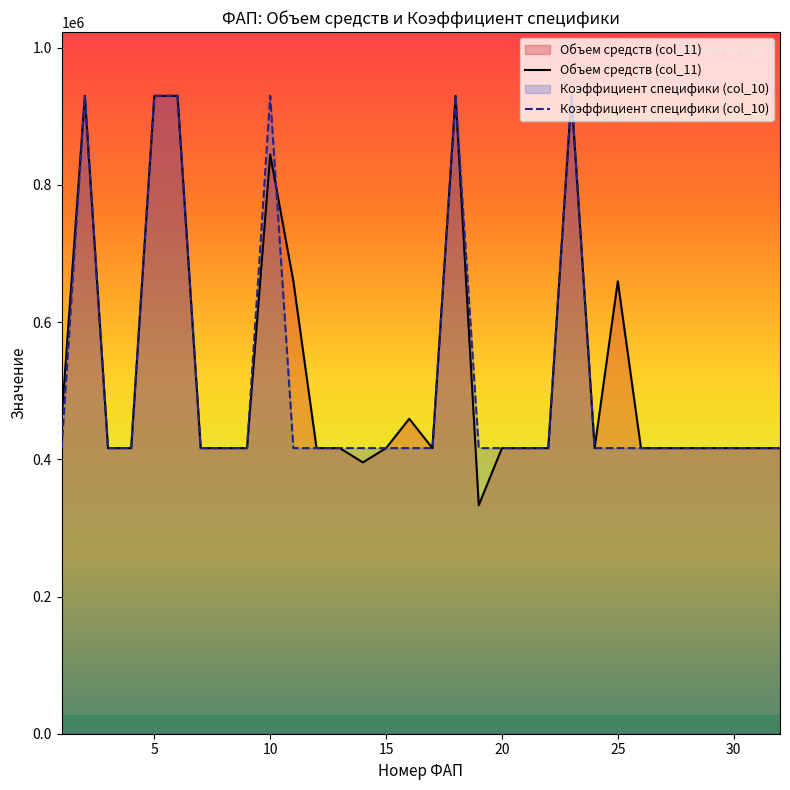

Which series has the widest spread of values?

Объем средств (col_11)